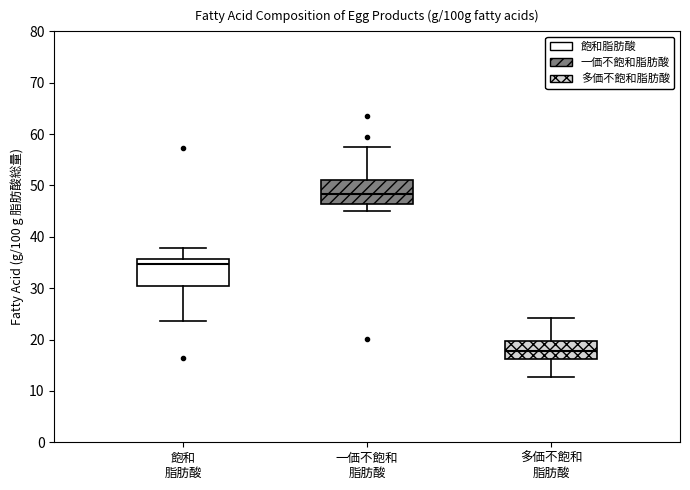

Reading left to right, transcribe this box plot: for each box, give where its median line is, the range the box spans, and where its two whiskers end, as read against the y-axis. The values are not printed on the chart, so give them approximately, as read against the axis.

飽和 脂肪酸: median 35, box 30 to 36, whiskers 24 to 38
一価不飽和 脂肪酸: median 48, box 46 to 51, whiskers 45 to 58
多価不飽和 脂肪酸: median 18, box 16 to 20, whiskers 13 to 24